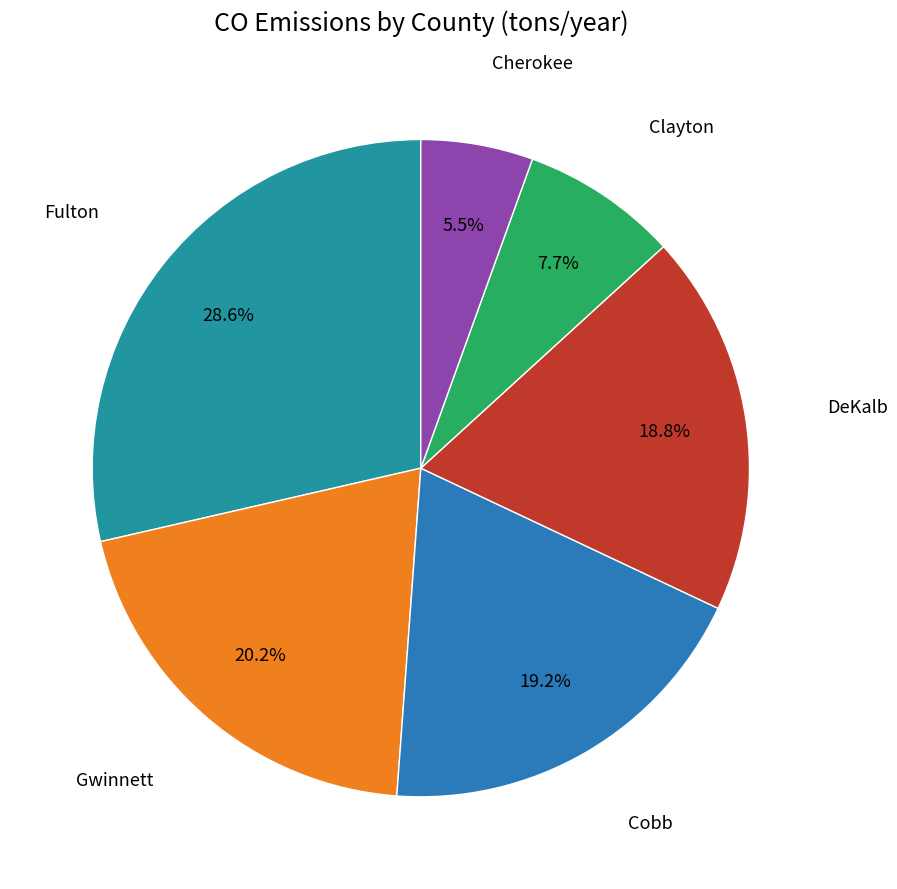

What percentage is NOT represented by DeKalb?

81.2%